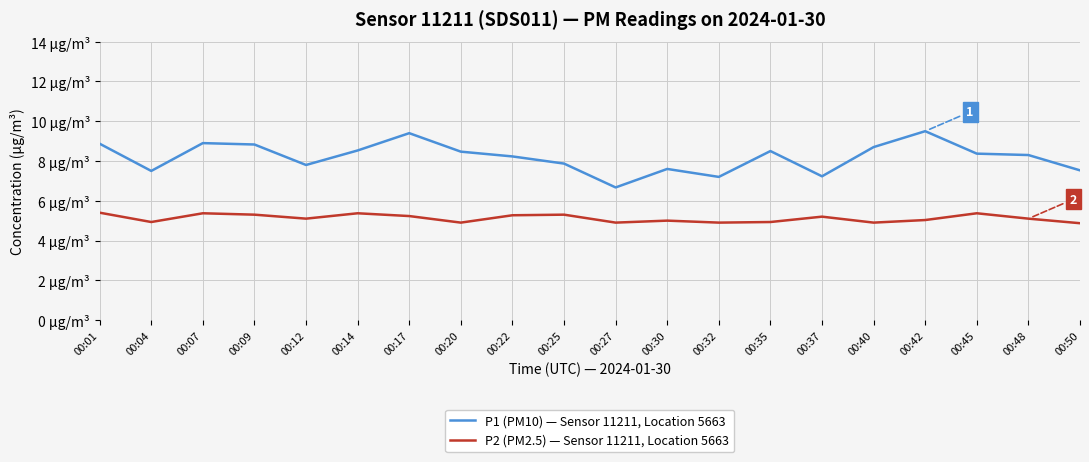

What is the difference between the second highest and second lowest values in the P2 (PM2.5) — Sensor 11211, Location 5663 series?

0.5